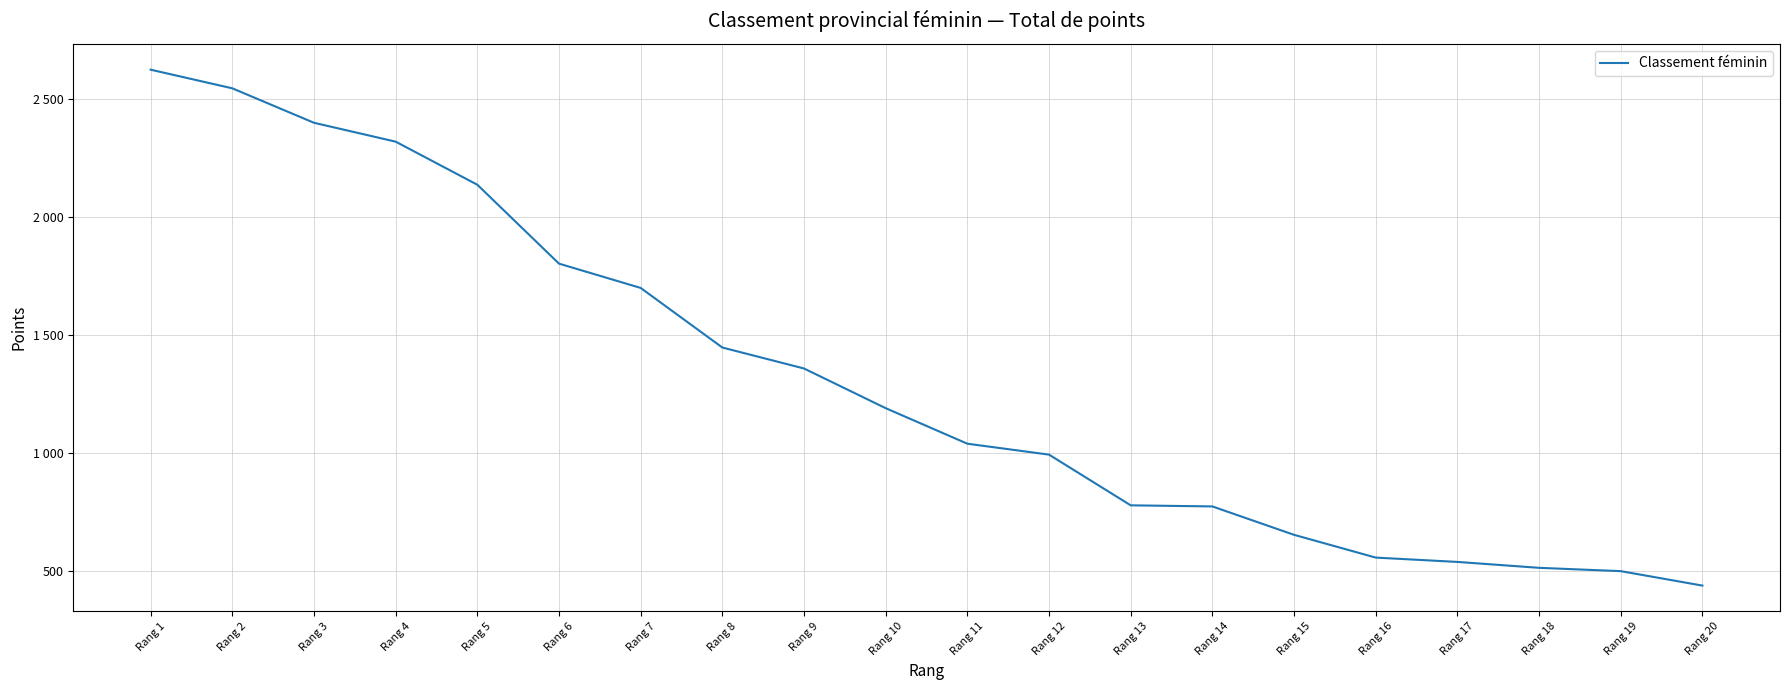

Reading left to right, transcribe all the data shown in this chart.

Rang 1=2625.0	Rang 2=2546.0	Rang 3=2400.0	Rang 4=2320.0	Rang 5=2137.5	Rang 6=1803.1	Rang 7=1700.2	Rang 8=1447.7	Rang 9=1358.8	Rang 10=1190.6	Rang 11=1040.0	Rang 12=993.8	Rang 13=778.9	Rang 14=774.2	Rang 15=653.9	Rang 16=557.4	Rang 17=539.1	Rang 18=514.1	Rang 19=500.0	Rang 20=438.8